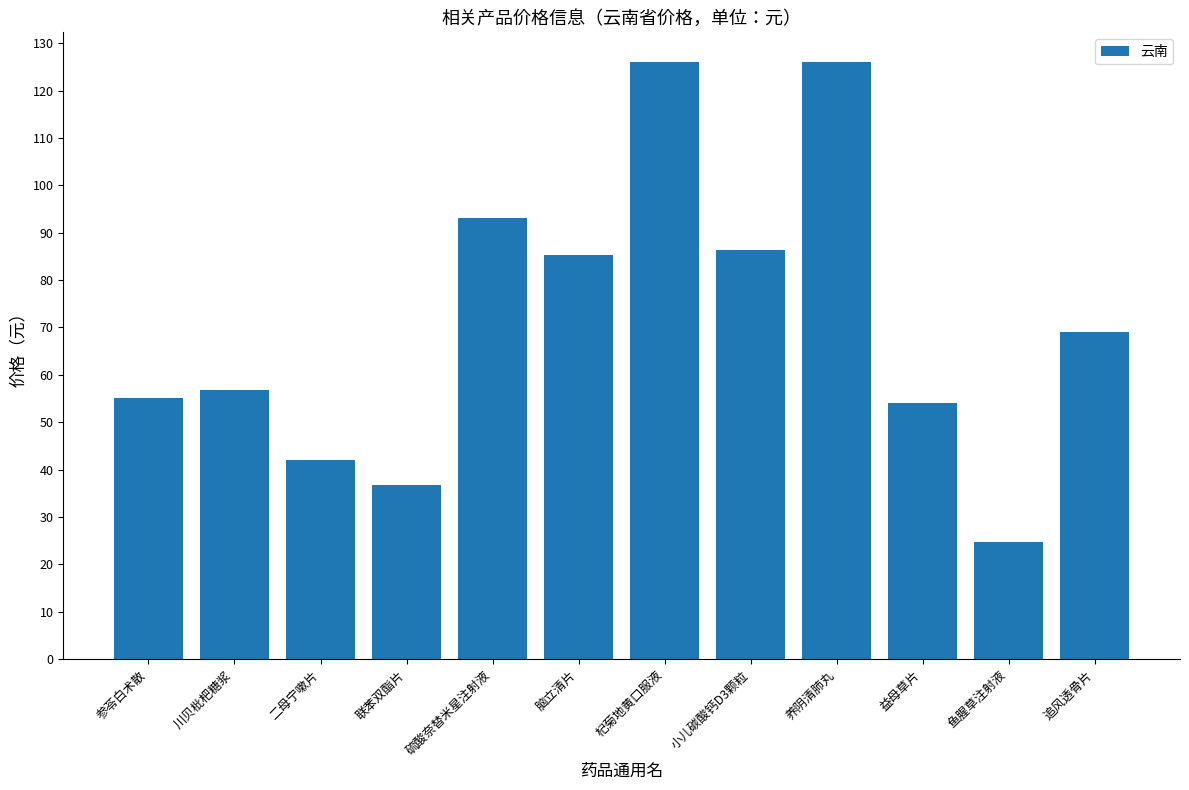

What is the greatest value displayed?

126.0